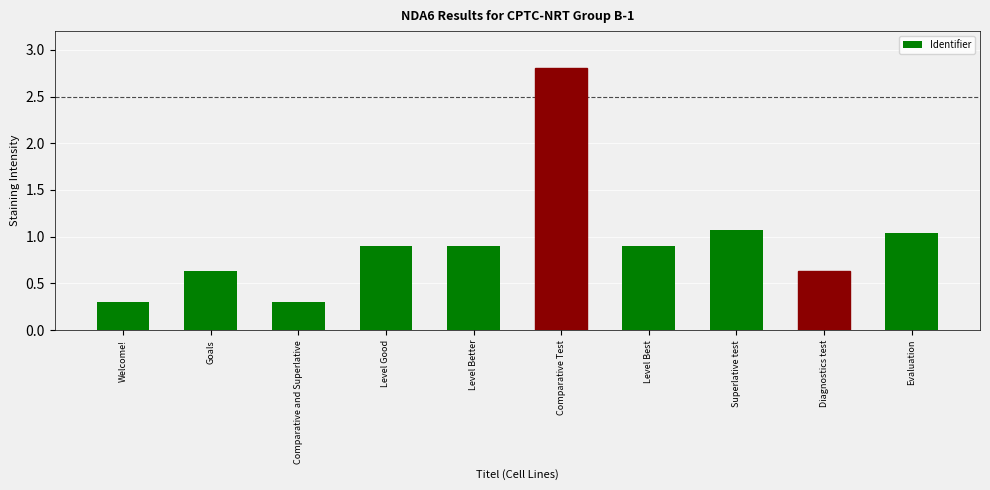

What is the maximum value shown in the chart?

2.8